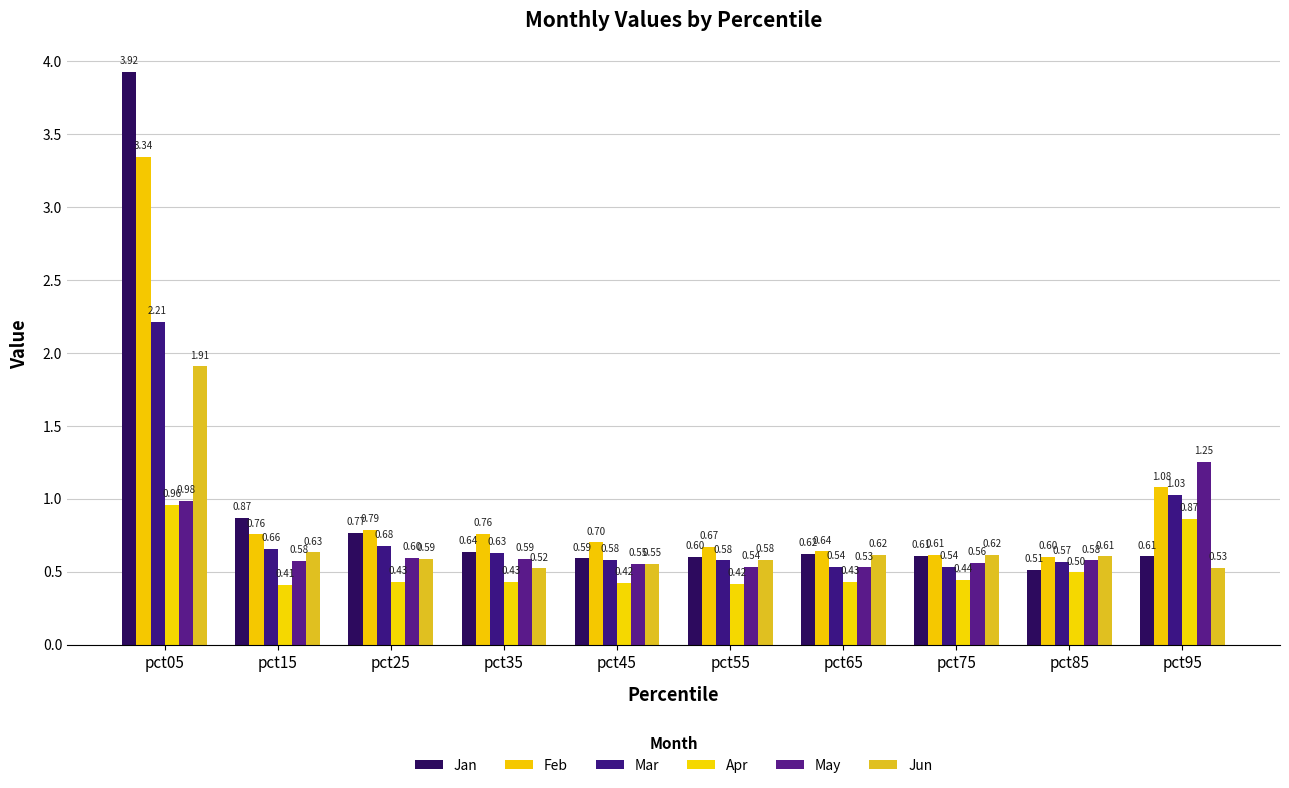

Reading left to right, list all the values displayed in this chart.

Jan: pct05=3.9	pct15=0.9	pct25=0.8	pct35=0.6	pct45=0.6	pct55=0.6	pct65=0.6	pct75=0.6	pct85=0.5	pct95=0.6
Feb: pct05=3.3	pct15=0.8	pct25=0.8	pct35=0.8	pct45=0.7	pct55=0.7	pct65=0.6	pct75=0.6	pct85=0.6	pct95=1.1
Mar: pct05=2.2	pct15=0.7	pct25=0.7	pct35=0.6	pct45=0.6	pct55=0.6	pct65=0.5	pct75=0.5	pct85=0.6	pct95=1.0
Apr: pct05=1.0	pct15=0.4	pct25=0.4	pct35=0.4	pct45=0.4	pct55=0.4	pct65=0.4	pct75=0.4	pct85=0.5	pct95=0.9
May: pct05=1.0	pct15=0.6	pct25=0.6	pct35=0.6	pct45=0.6	pct55=0.5	pct65=0.5	pct75=0.6	pct85=0.6	pct95=1.3
Jun: pct05=1.9	pct15=0.6	pct25=0.6	pct35=0.5	pct45=0.6	pct55=0.6	pct65=0.6	pct75=0.6	pct85=0.6	pct95=0.5